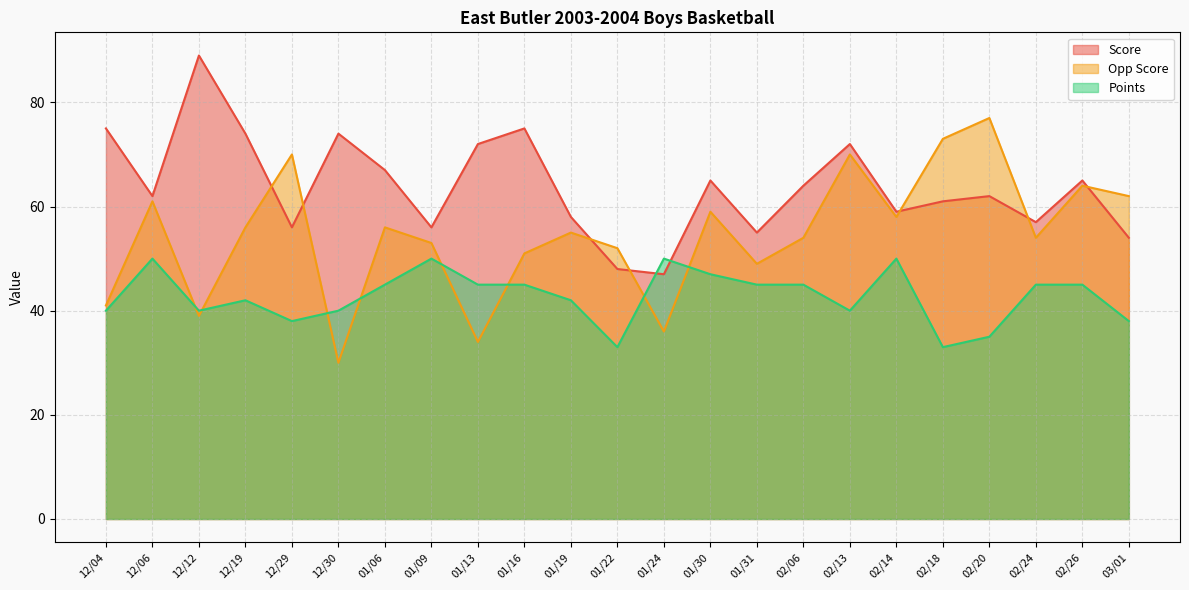

What position from the right is 01/06?

17